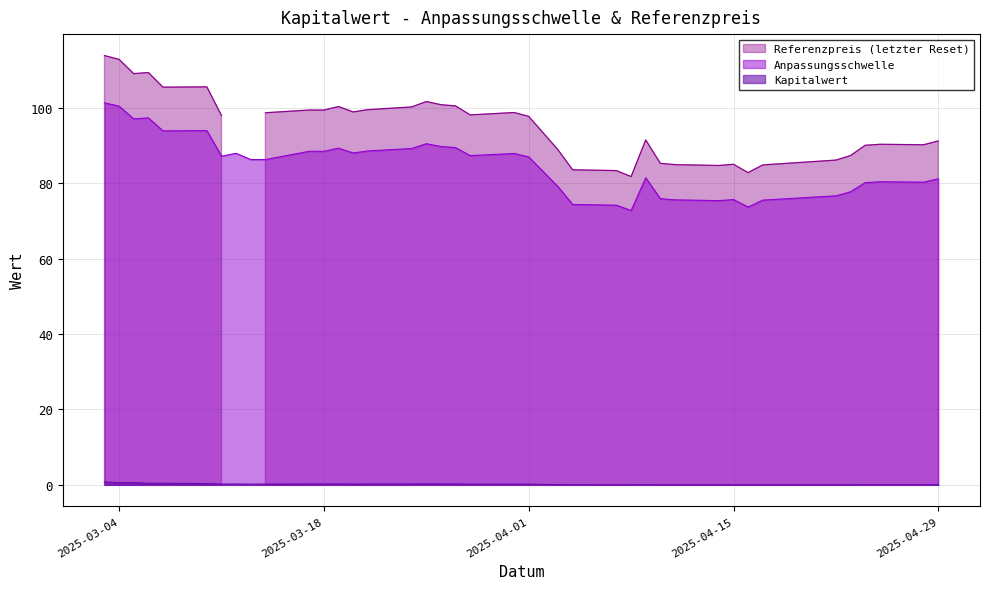

What is the highest value of the Kapitalwert series?

0.8